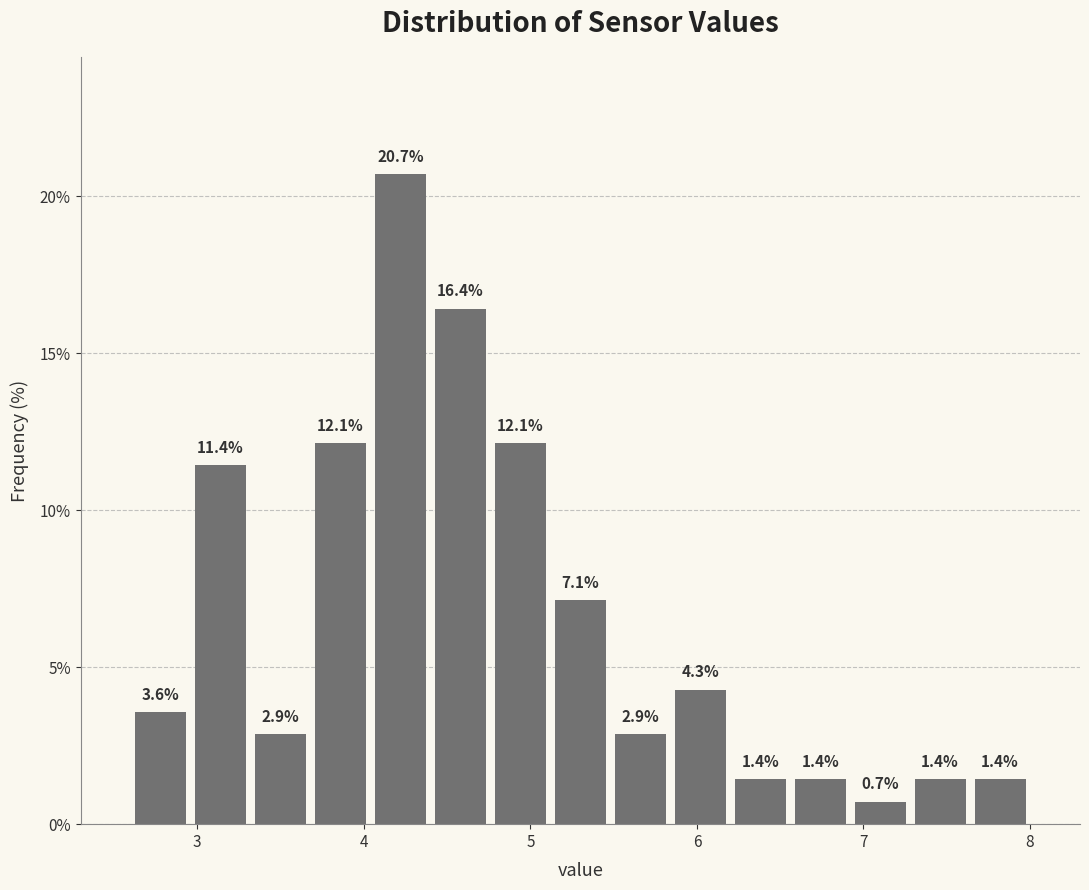

Around what value on the x-axis is the tallest bar? Give the approximate position of its centre, as read against the axis.

4.2